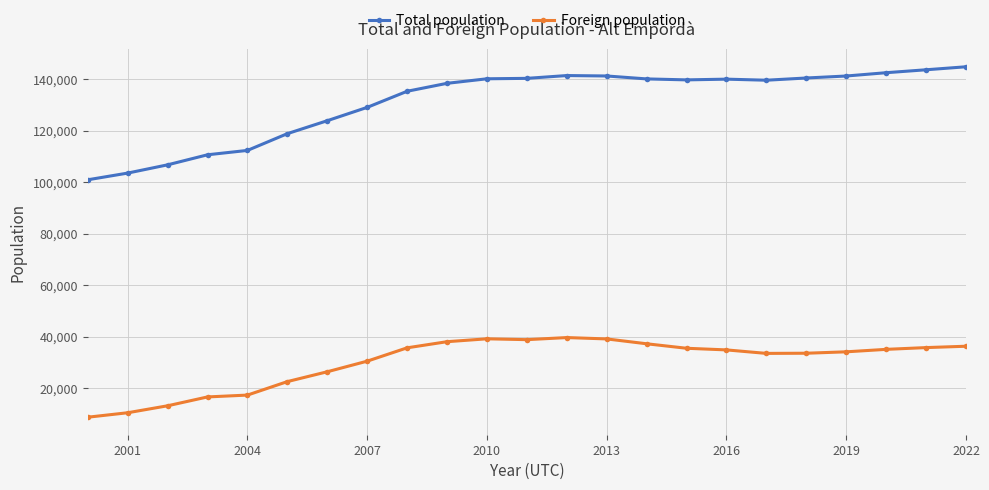

Which series has the largest range (max minus min)?

Total population